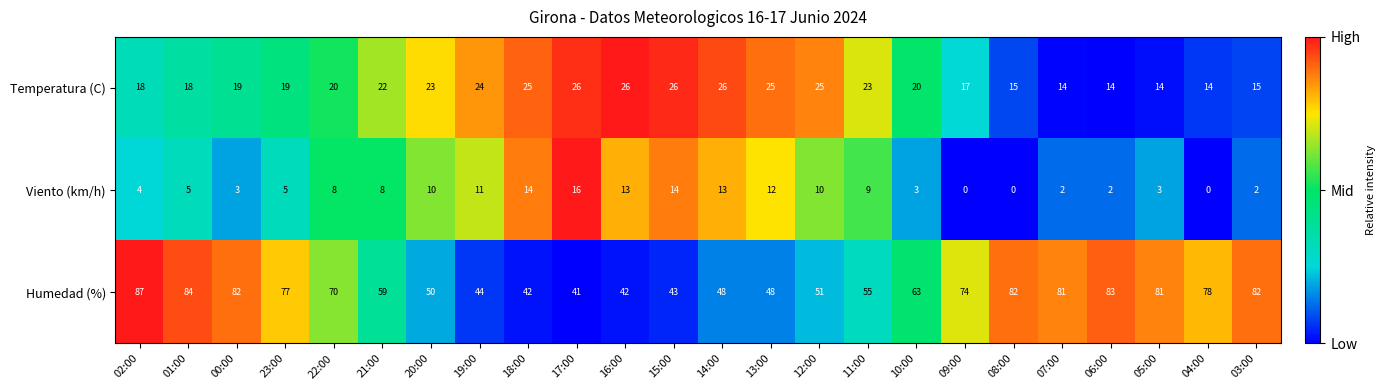

The value of Temperatura (C) at 08:00 is 20. True or false?

False